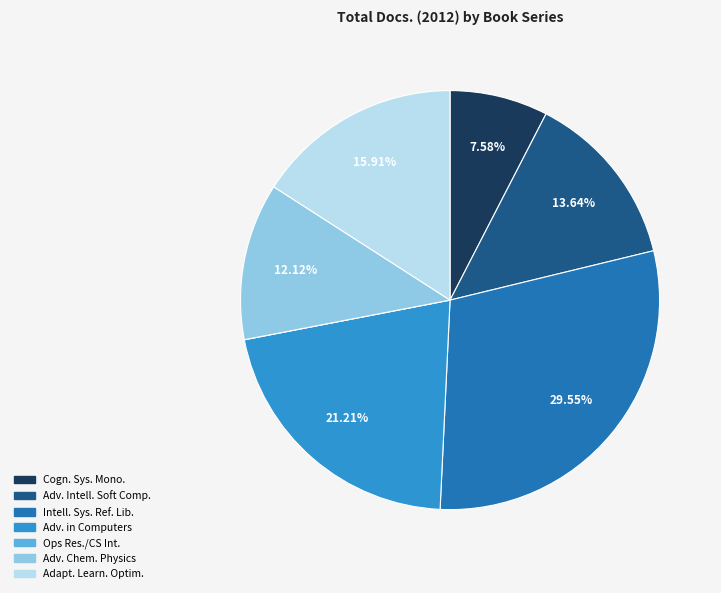

Does any single category account for the majority?

No